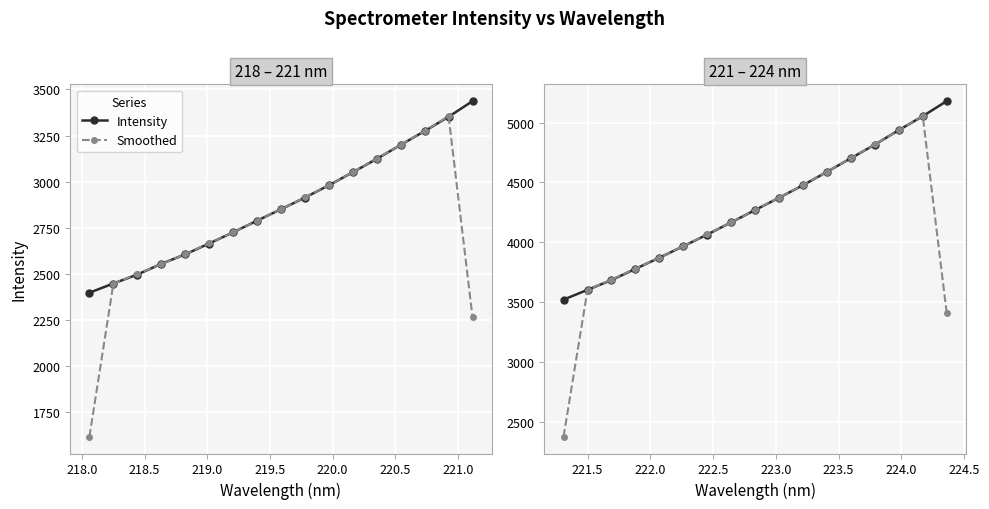

Which series has the largest total across all categories?

Intensity